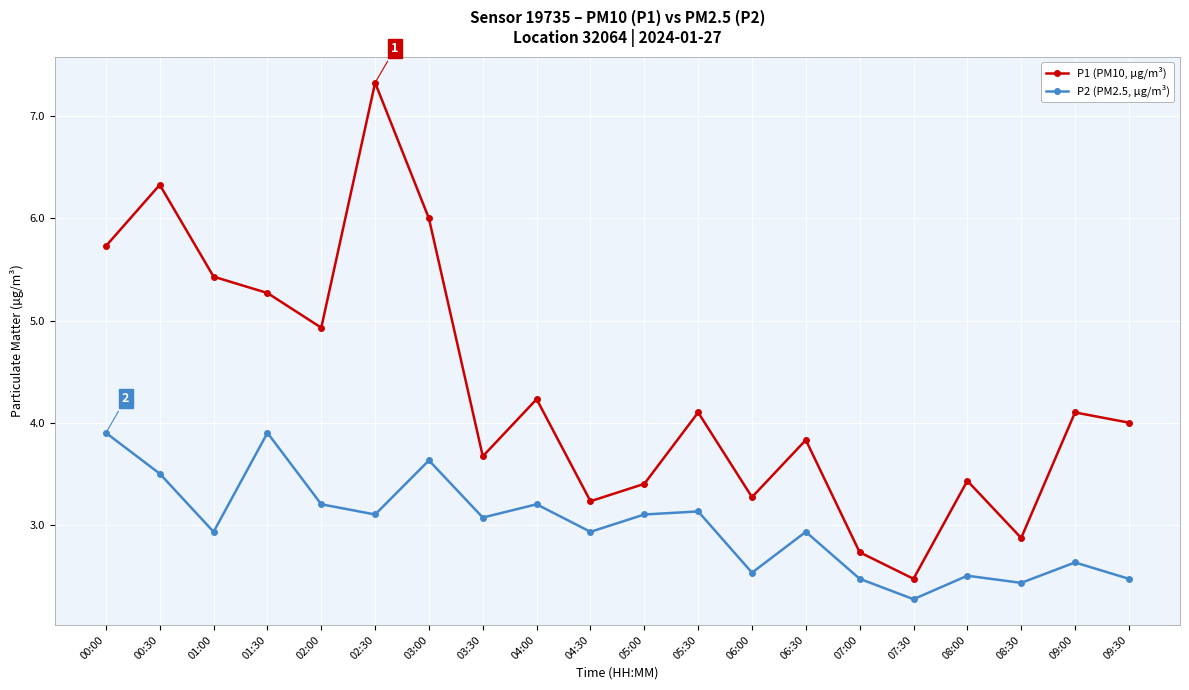

At which category does the chart reach its minimum across all series?

07:30